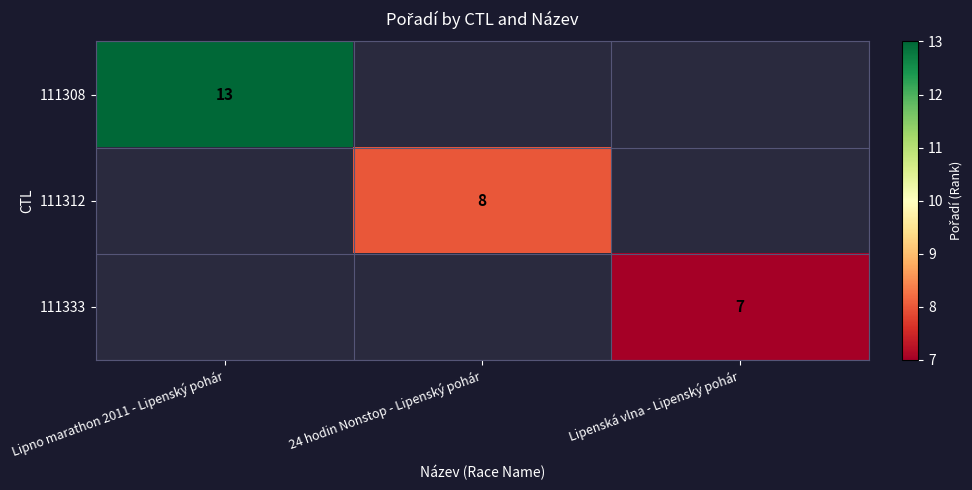

The value of 111308 at Lipno marathon 2011 - Lipenský pohár is 13. True or false?

True